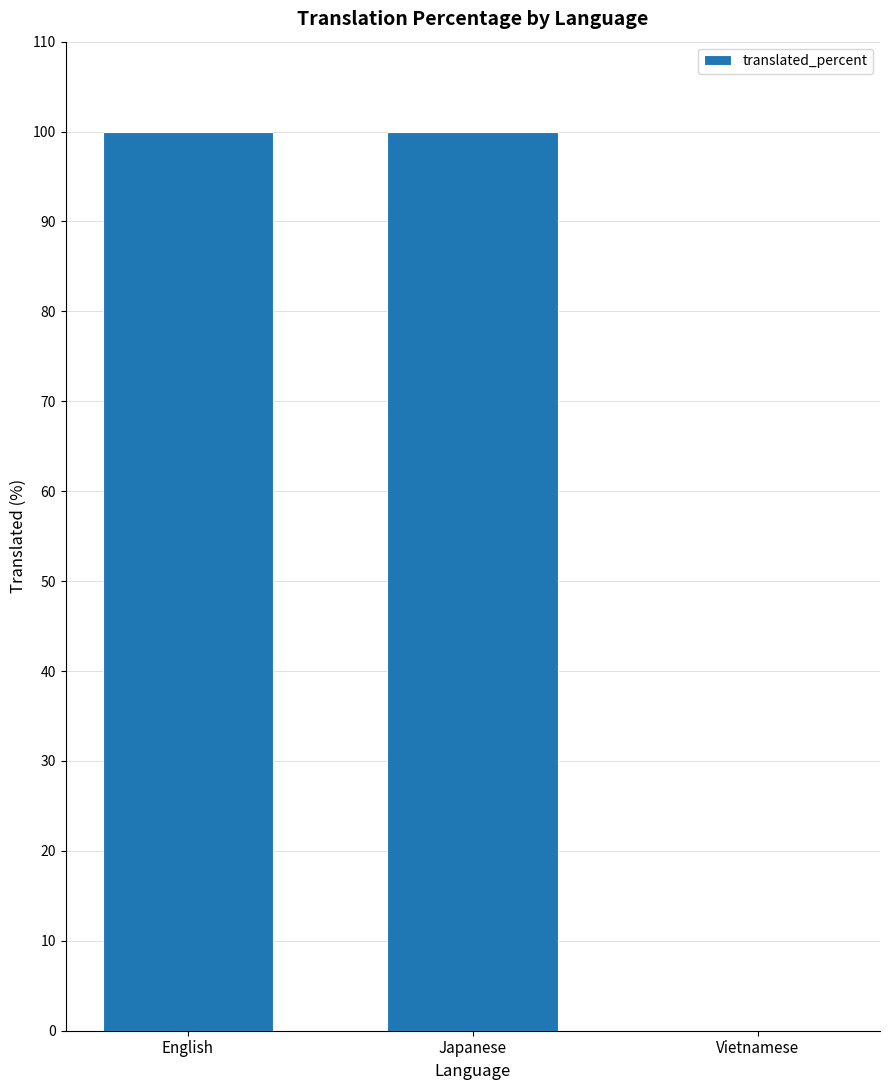

Which has a higher value, Japanese or Vietnamese?

Japanese